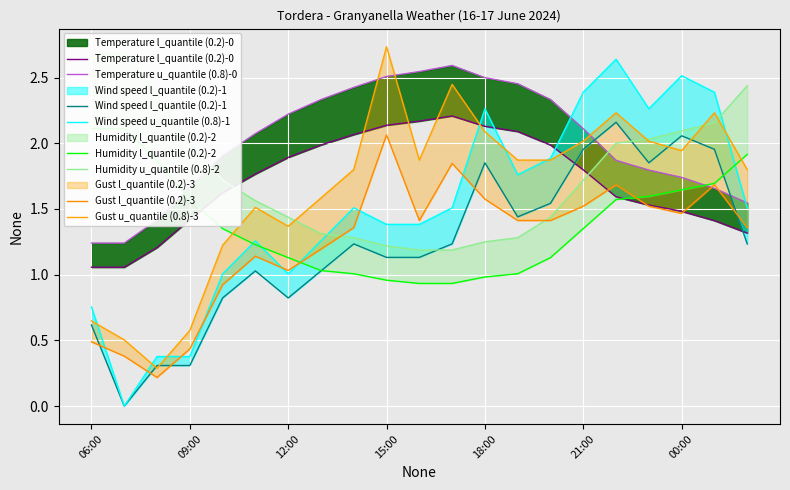

Which has a higher value, 11:00 or 09:00?

11:00